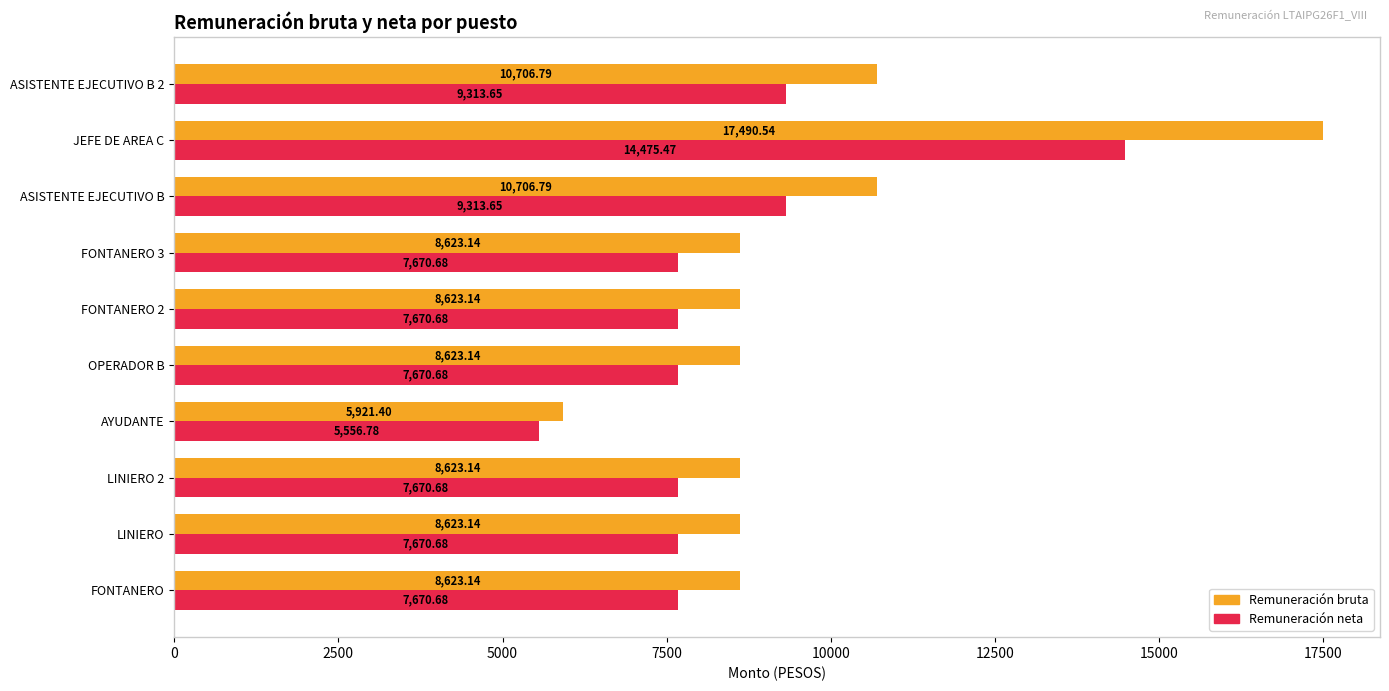

Which category has the highest value in the Remuneración neta series?

JEFE DE AREA C